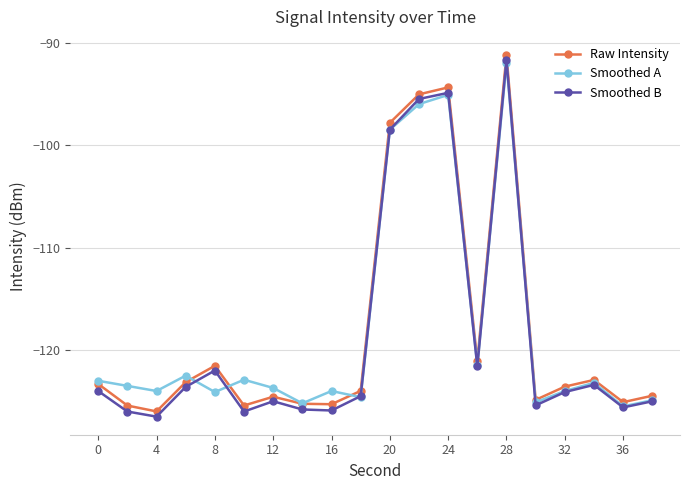

True or false: Raw Intensity has more than 1 interior local peaks.

True